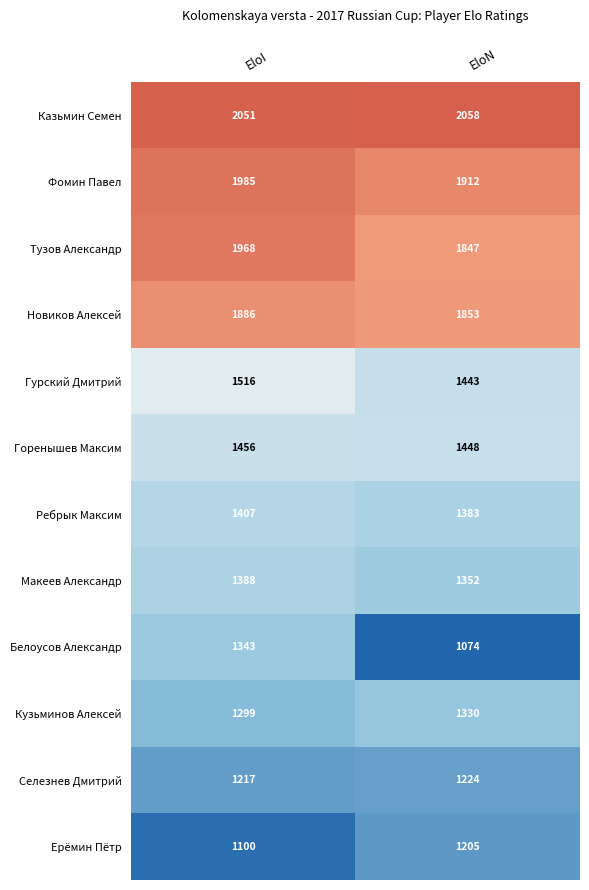

What is the difference between the highest and lowest values at EloN?

984